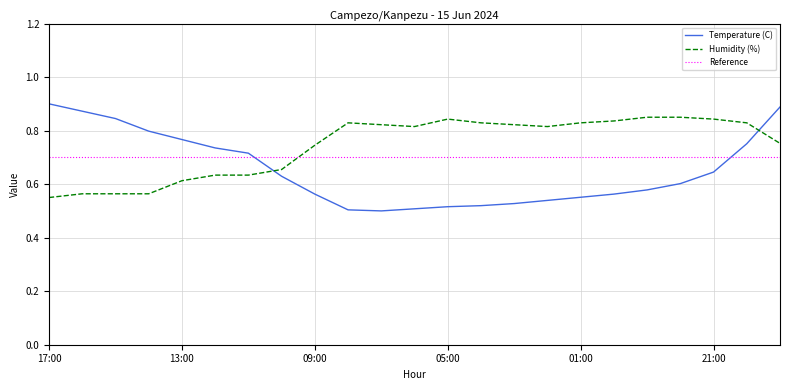

Which series has the largest total across all categories?

Humidity (%)